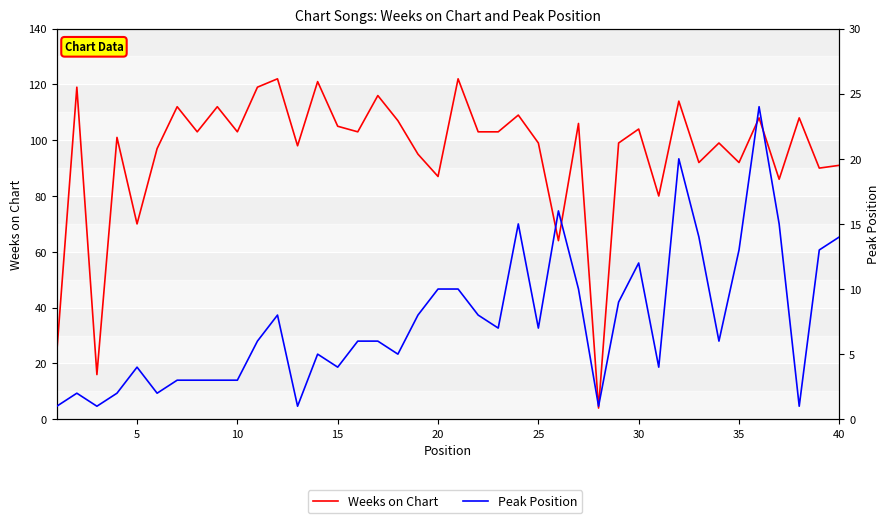

What are all the series names shown in the legend?

Weeks on Chart, Peak Position